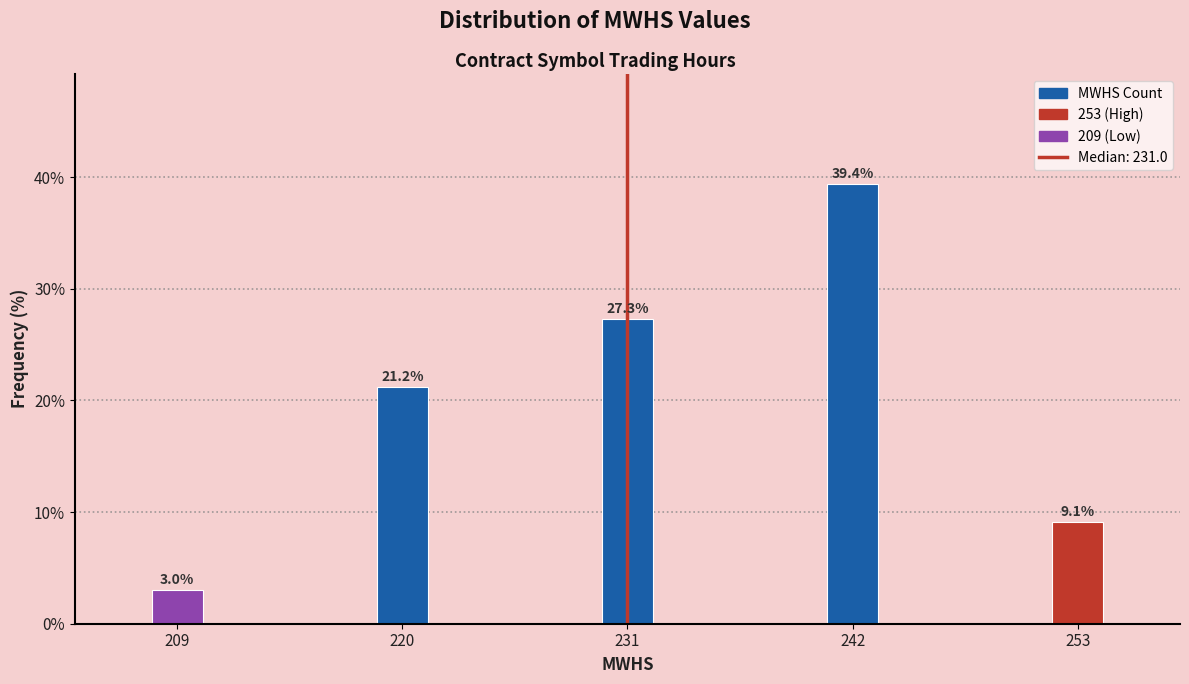

Reading left to right, what are all the values shown in this chart?

3.0	21.2	27.3	39.4	9.1